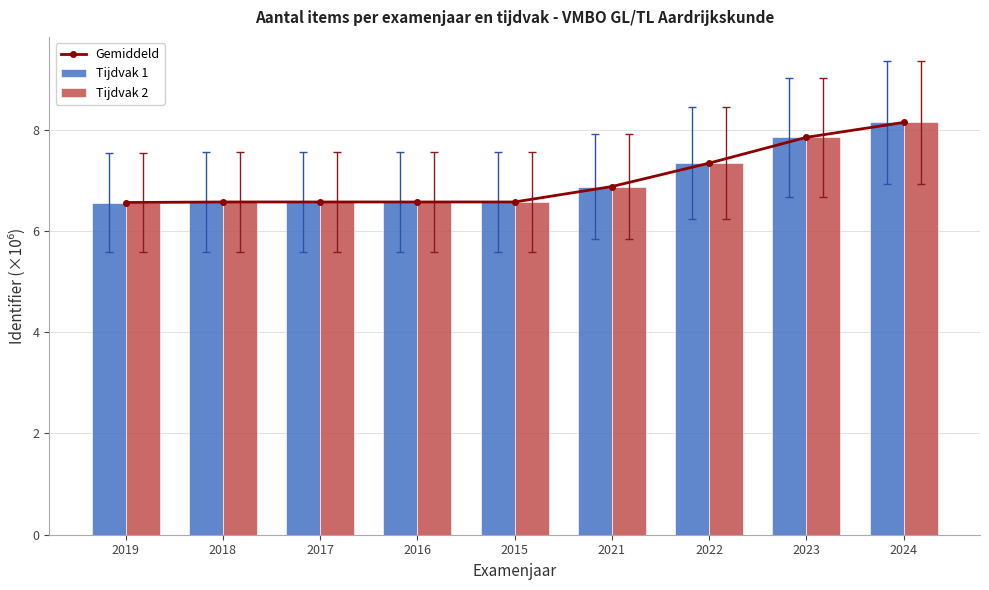

Which series changed the most between 2018 and 2023?

Gemiddeld